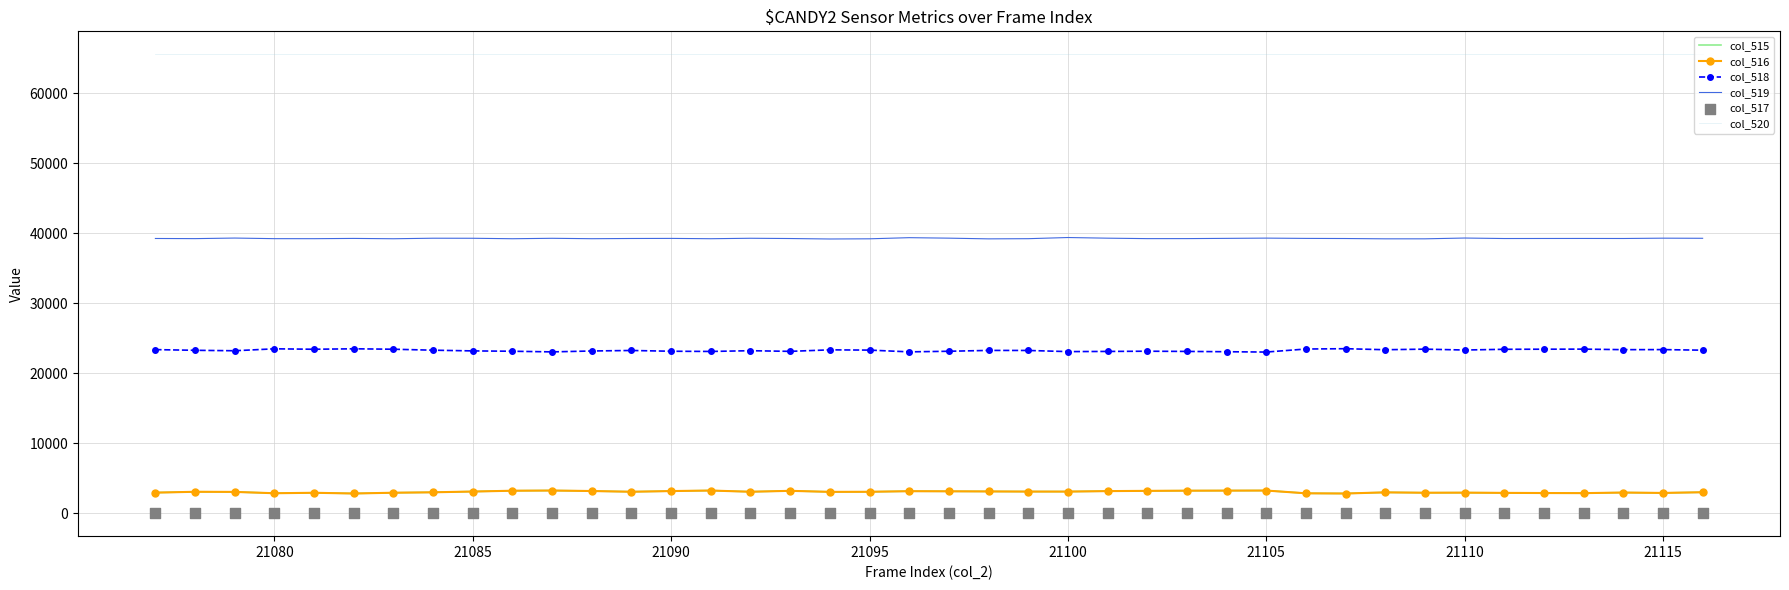

Which series has the widest spread of Y values?

col_518